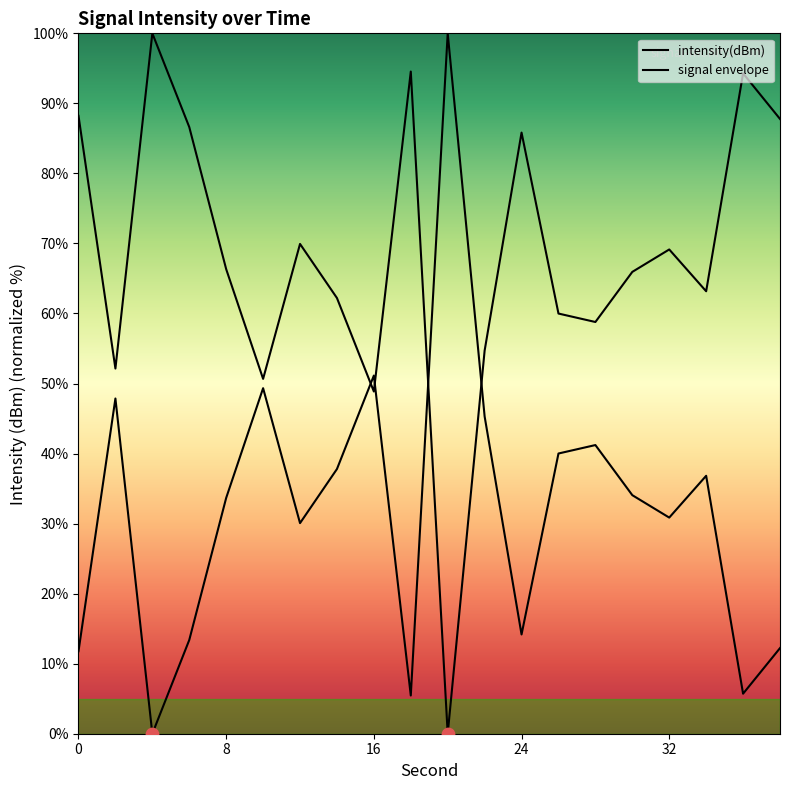

Which series reaches the maximum Y coordinate?

intensity(dBm)